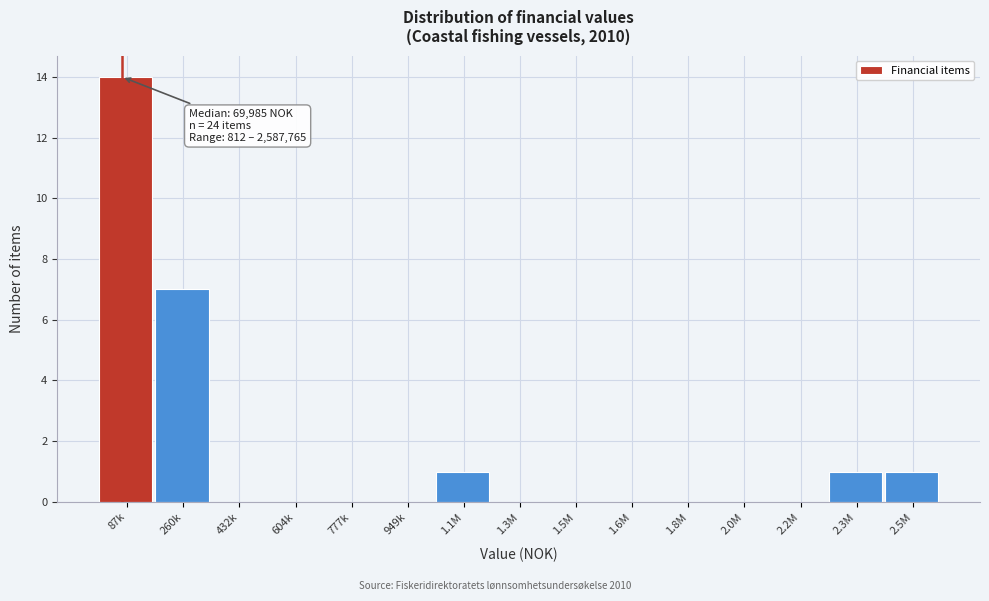

Reading right to left, extract all data points from this chart.

2.5M=1	2.3M=1	2.2M=0	2.0M=0	1.8M=0	1.6M=0	1.5M=0	1.3M=0	1.1M=1	949k=0	777k=0	604k=0	432k=0	260k=7	87k=14